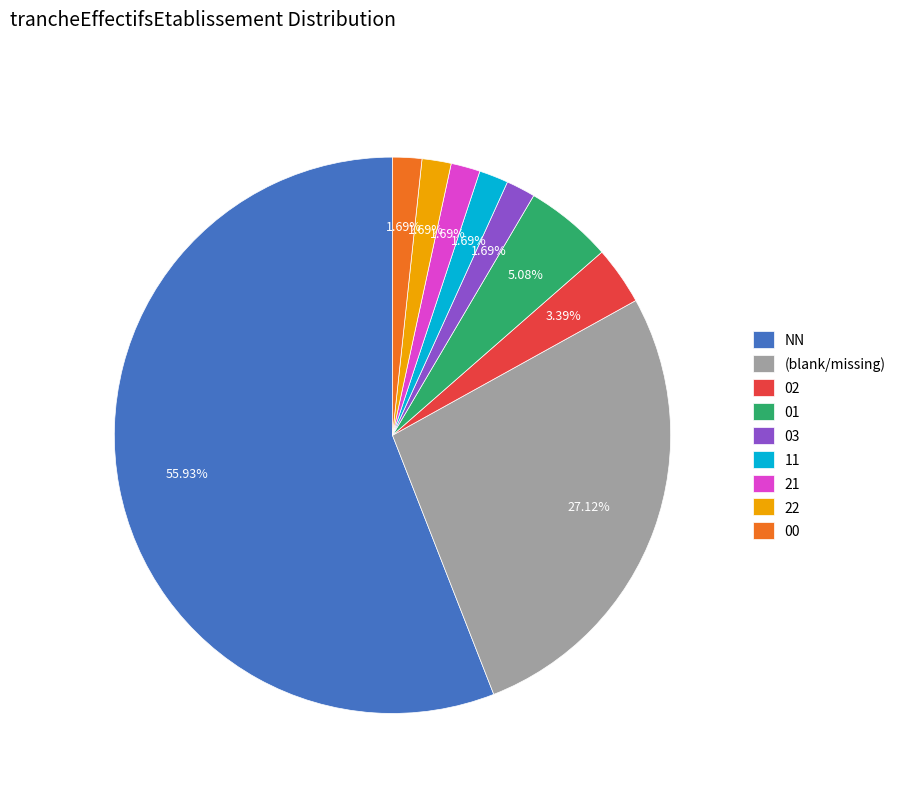

What is the ratio of the value at 22 to the value at 02?

0.5